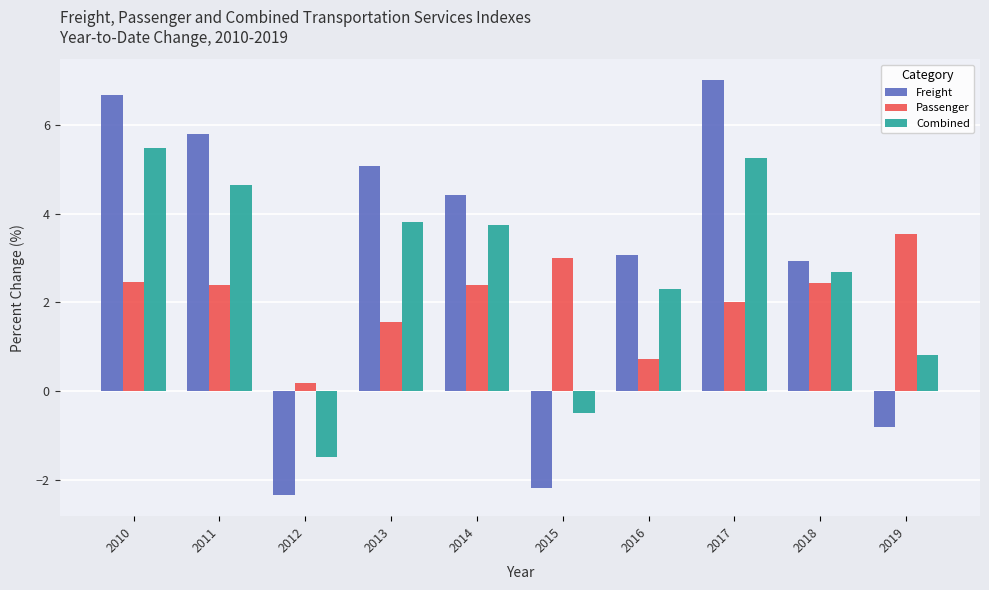

Which series has the widest spread of values?

Freight